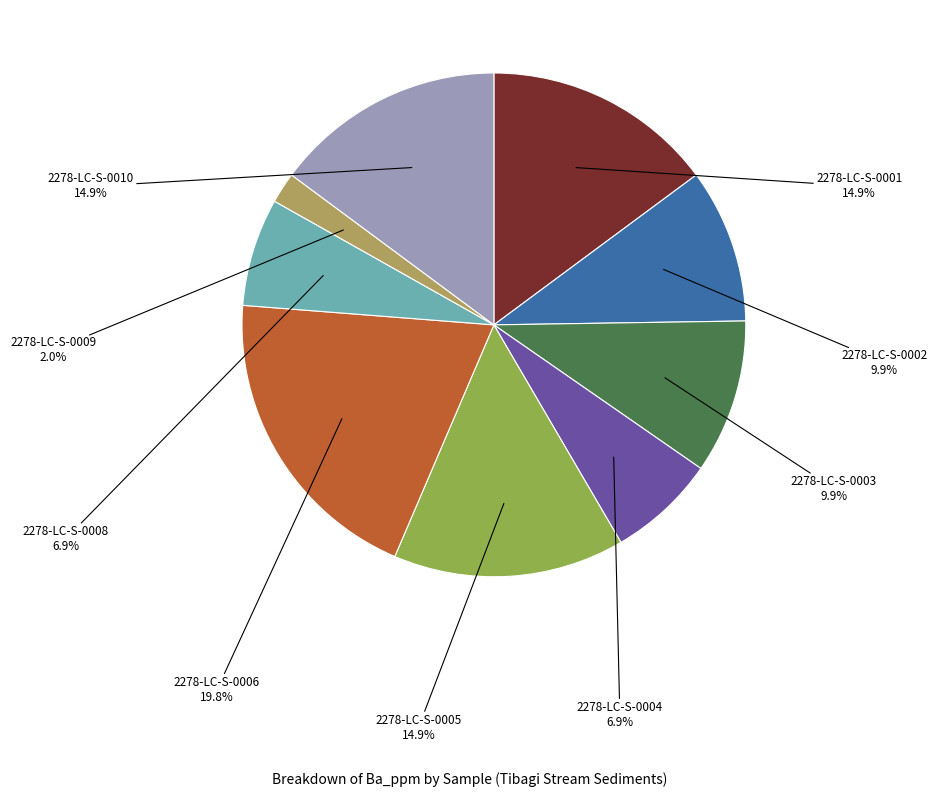

Does any single category account for the majority?

No